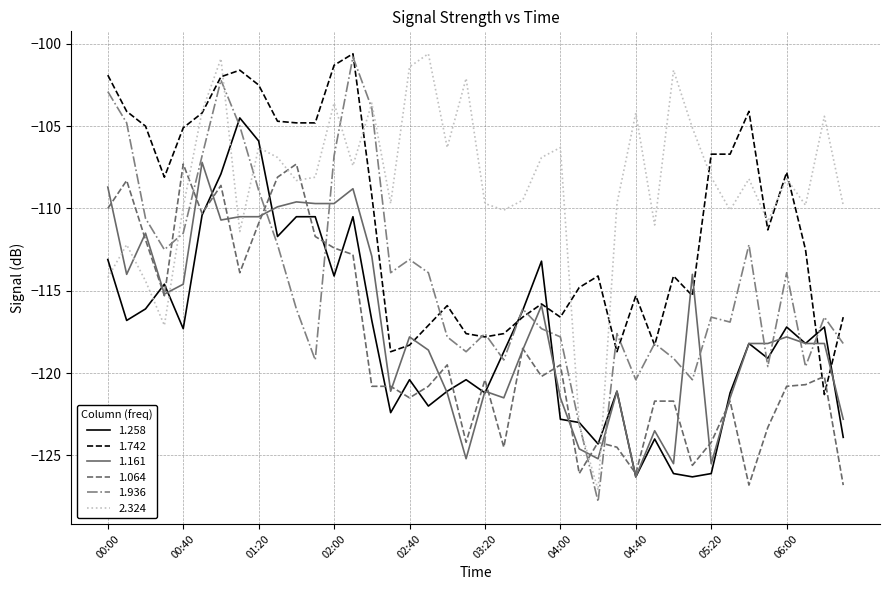

What is the difference between the maximum and second lowest values in the 1.258 series?

21.8